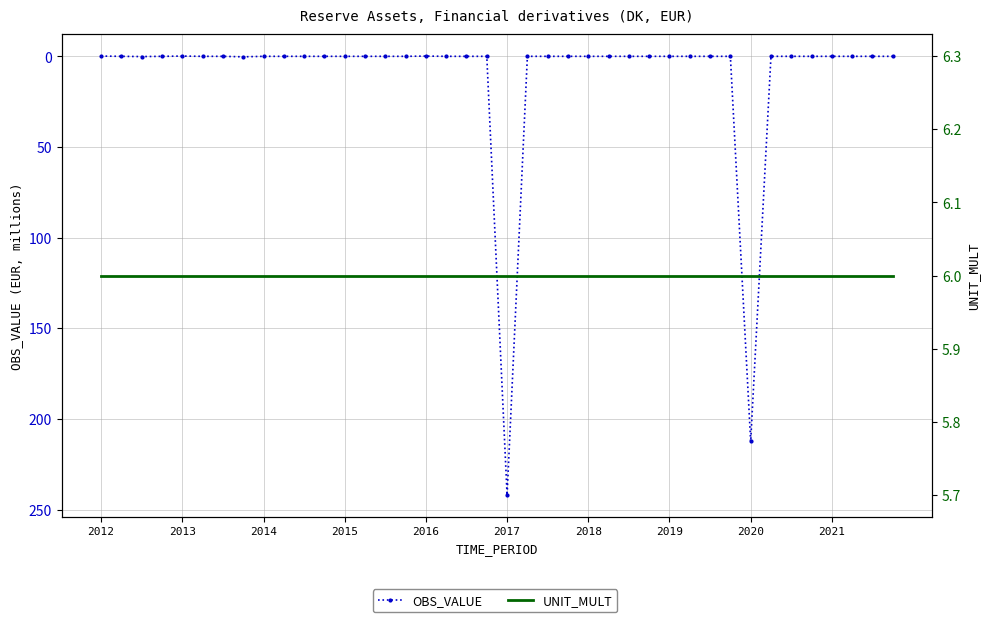

How many lines are shown in the chart?

2